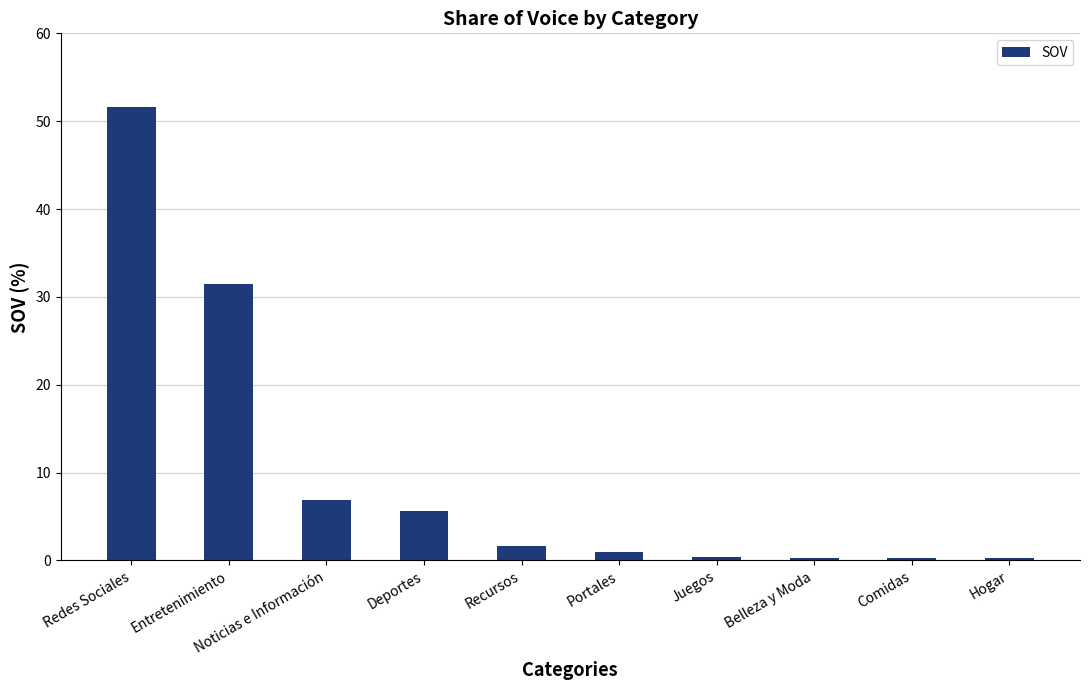

What is the sum of all values?

99.4